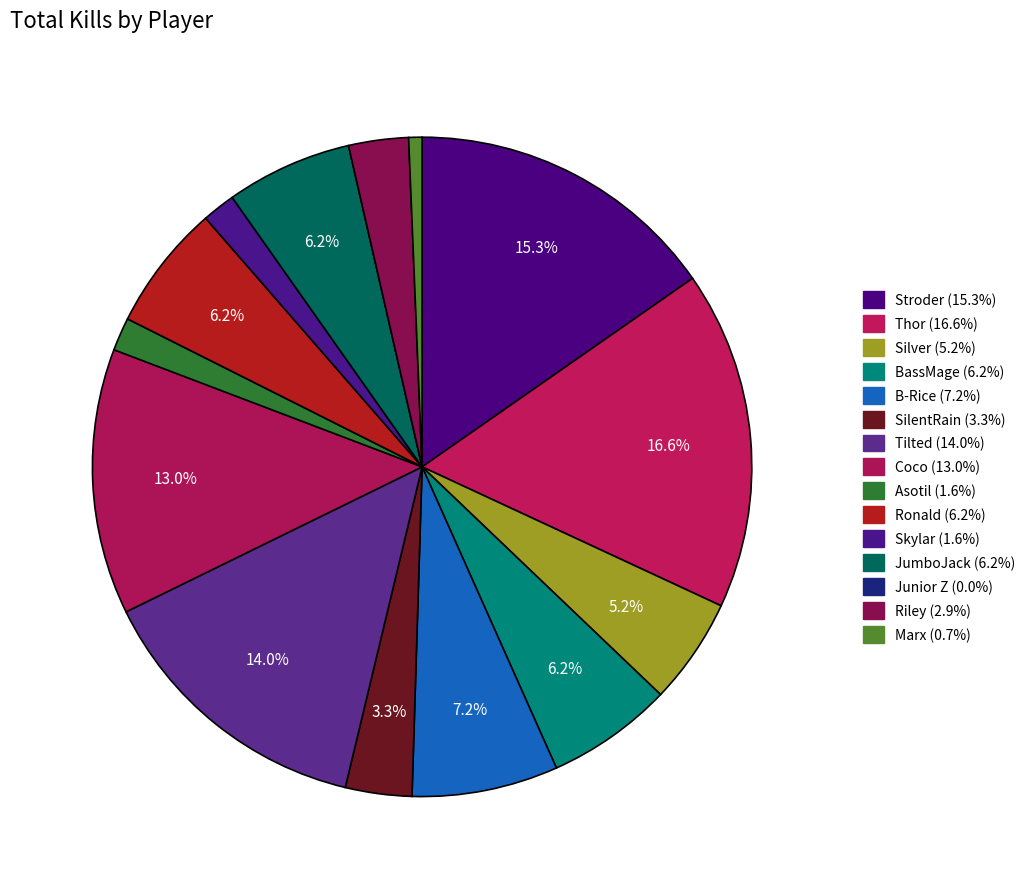

What is the smallest slice in the pie chart?

Junior Z